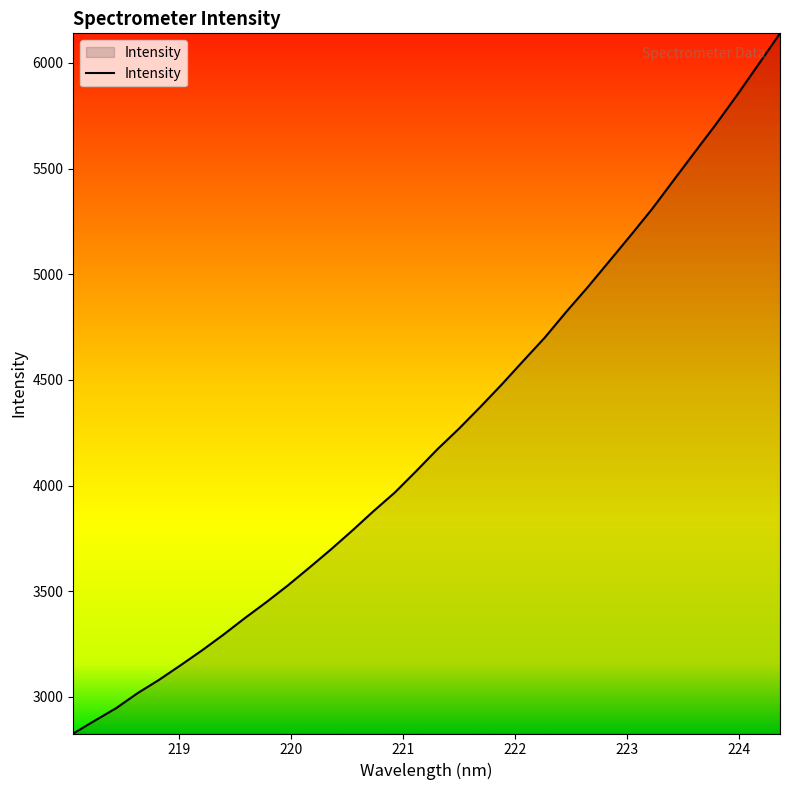

What is the maximum value shown in the chart?

6139.7